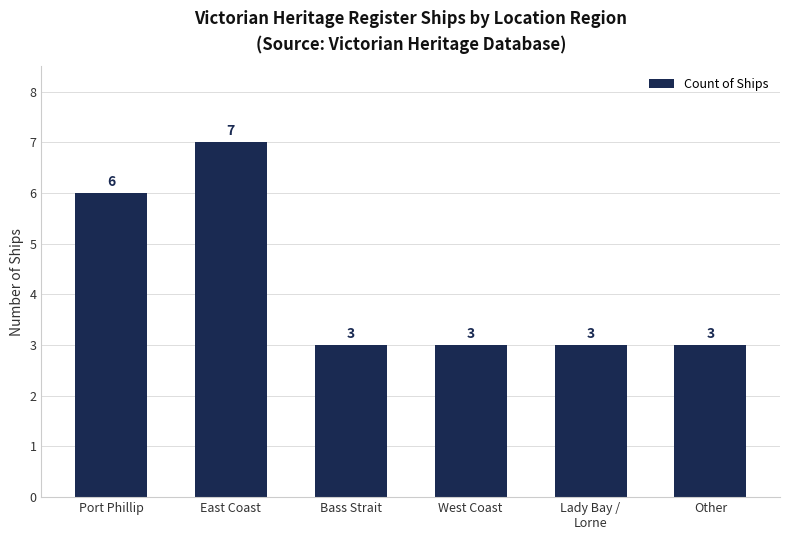

What is the greatest value displayed?

7